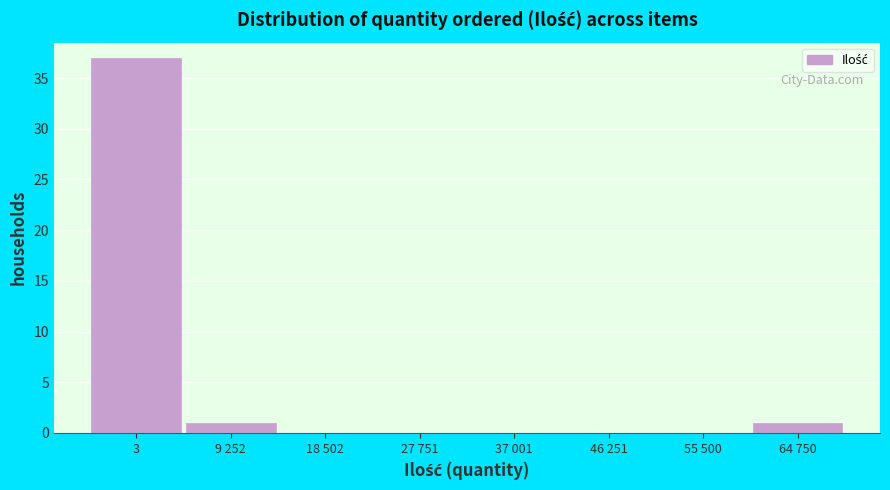

Reading left to right, list all the values displayed in this chart.

3=37	9 252=1	18 502=0	27 751=0	37 001=0	46 251=0	55 500=0	64 750=1